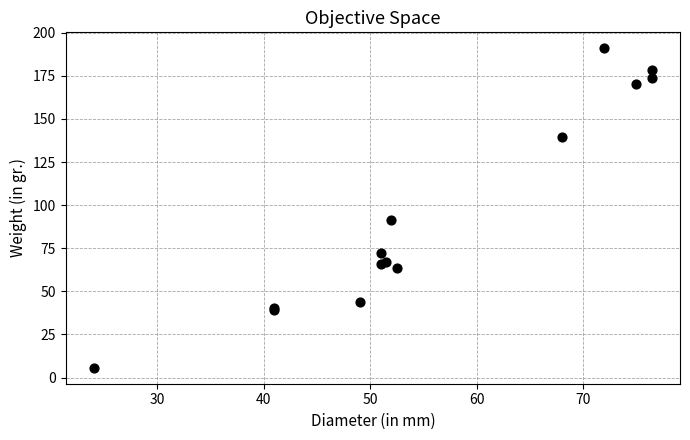

What Y value in the scatter plot is closest to 98?

91.6